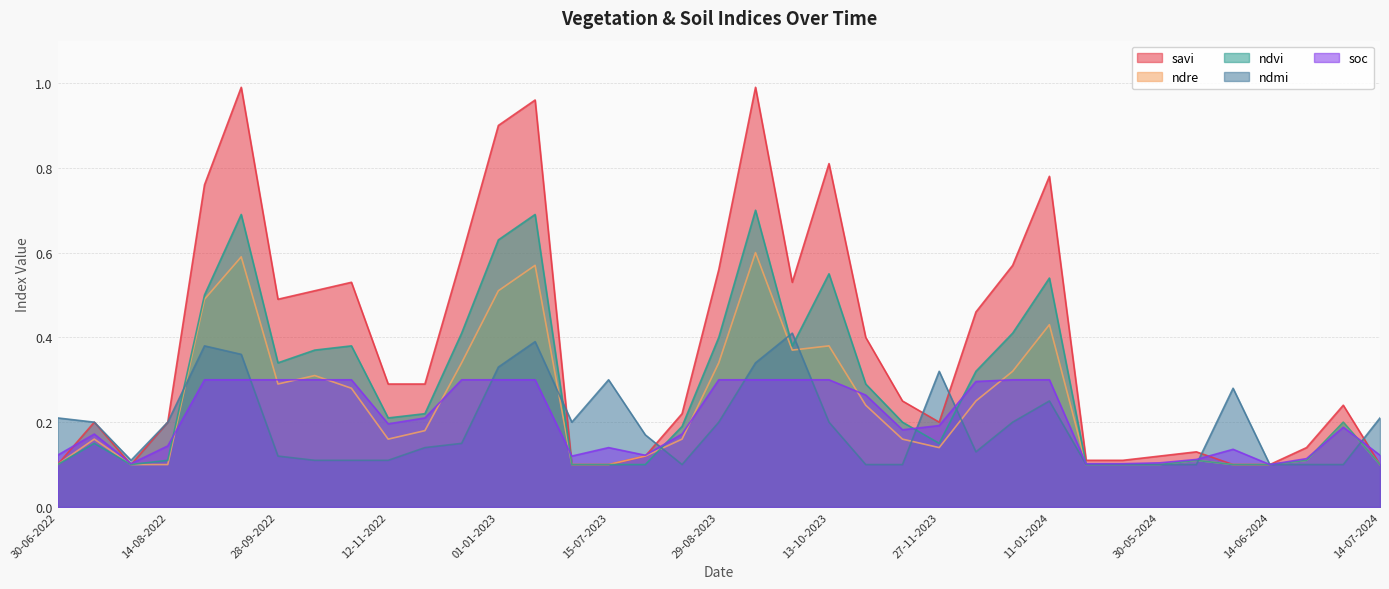

Does the chart have visible grid lines?

Yes